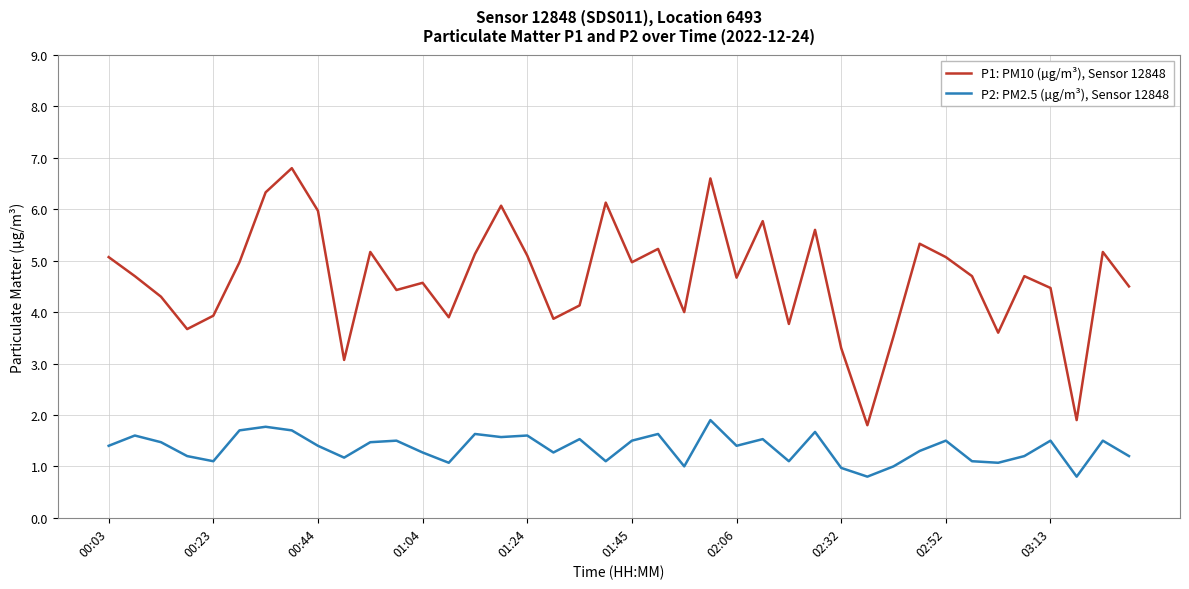

What is the difference between the maximum and second lowest values in the P2: PM2.5 (µg/m³), Sensor 12848 series?

1.1